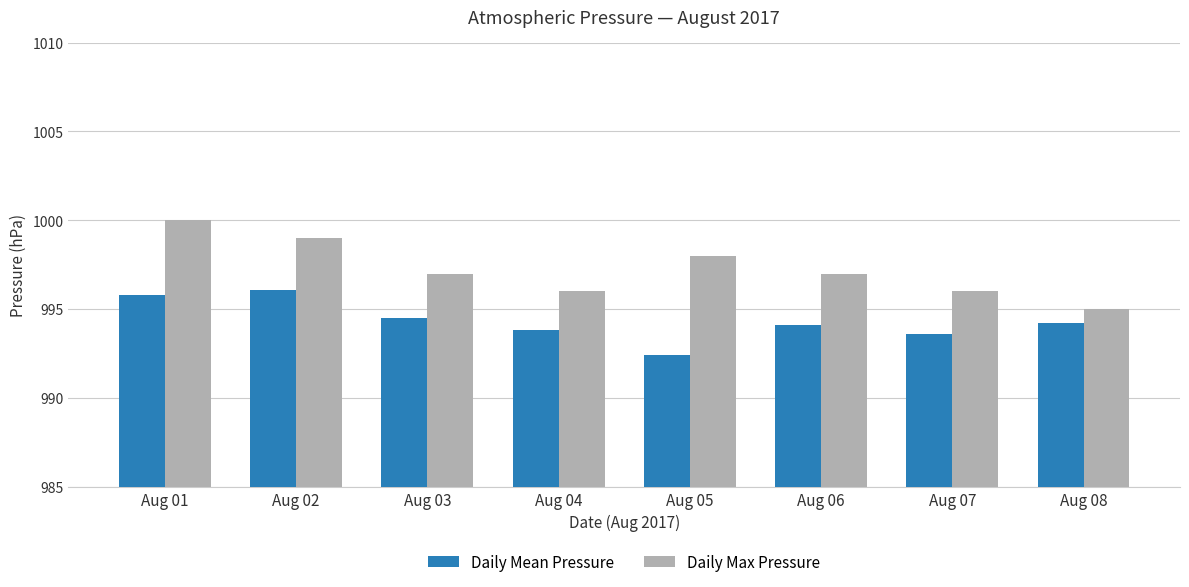

What is the minimum value for Daily Mean Pressure?

992.4